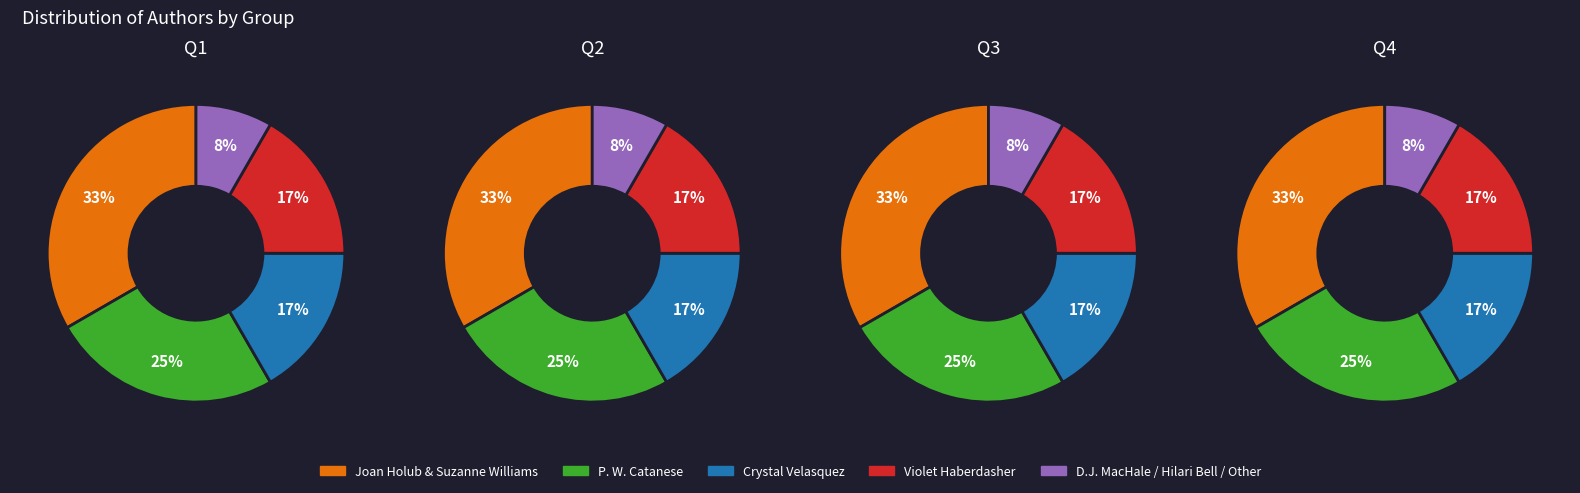

What percentage is NOT represented by 3?

75.0%